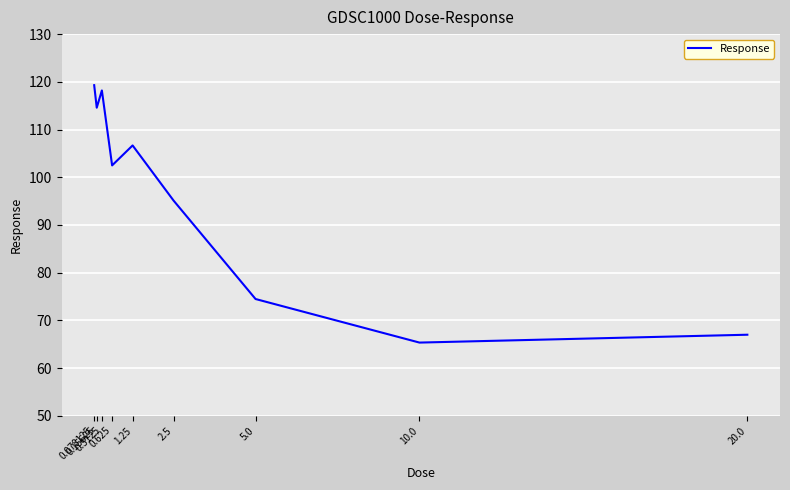

What is the difference between the maximum and minimum values?

54.0